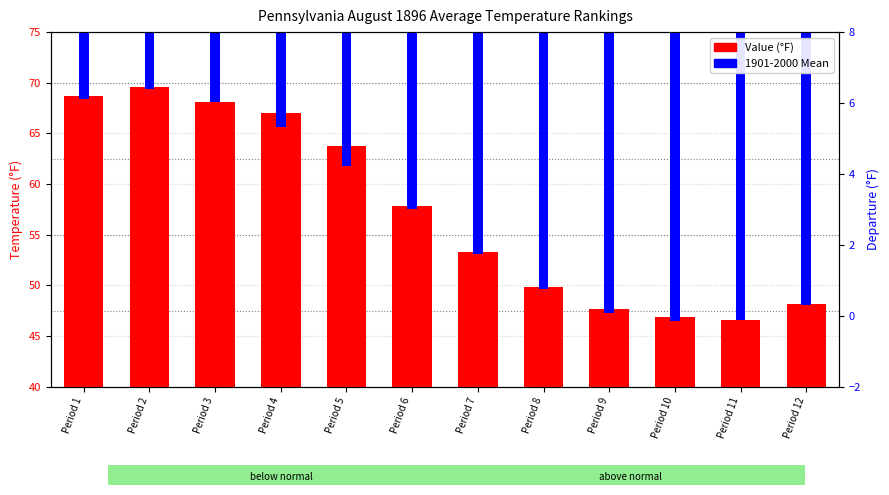

Reading left to right, what are all the values shown in this chart?

68.7	69.6	68.1	67.0	63.8	57.8	53.3	49.8	47.7	46.9	46.6	48.2